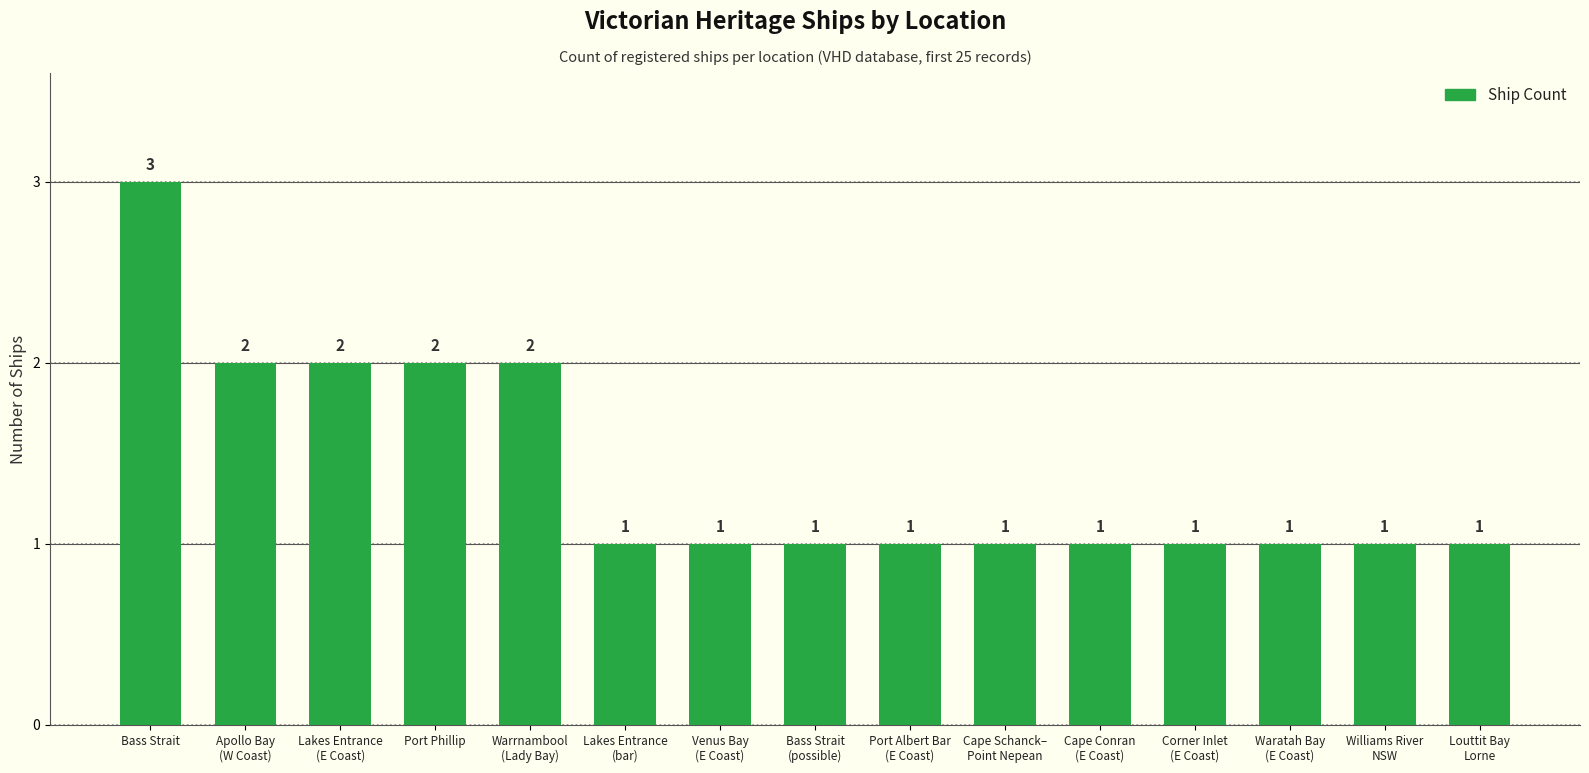

The value at Bass Strait is 5. True or false?

False